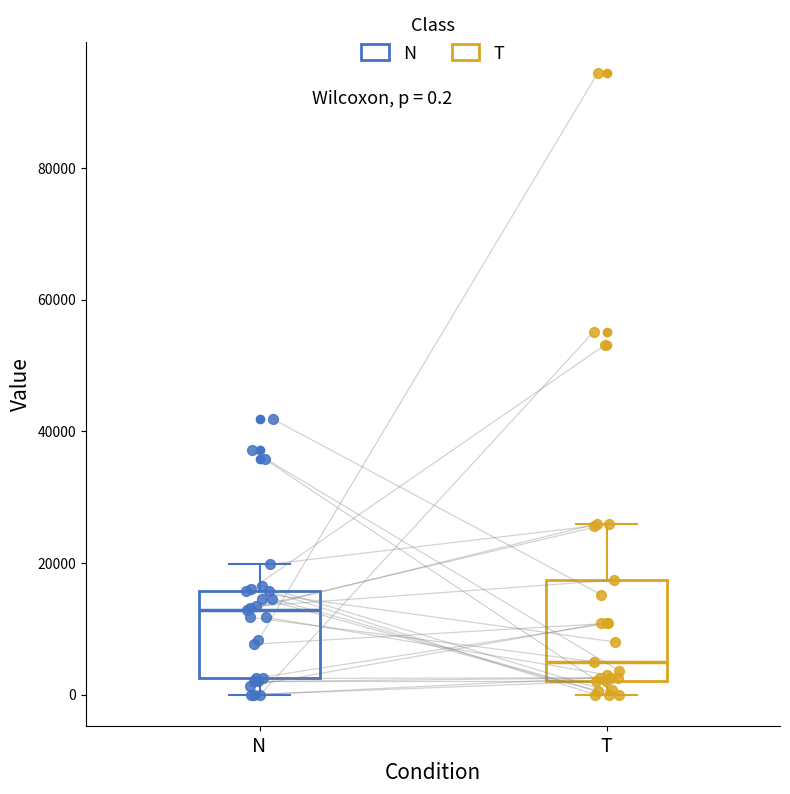

Which box's median line is the lowest?

T